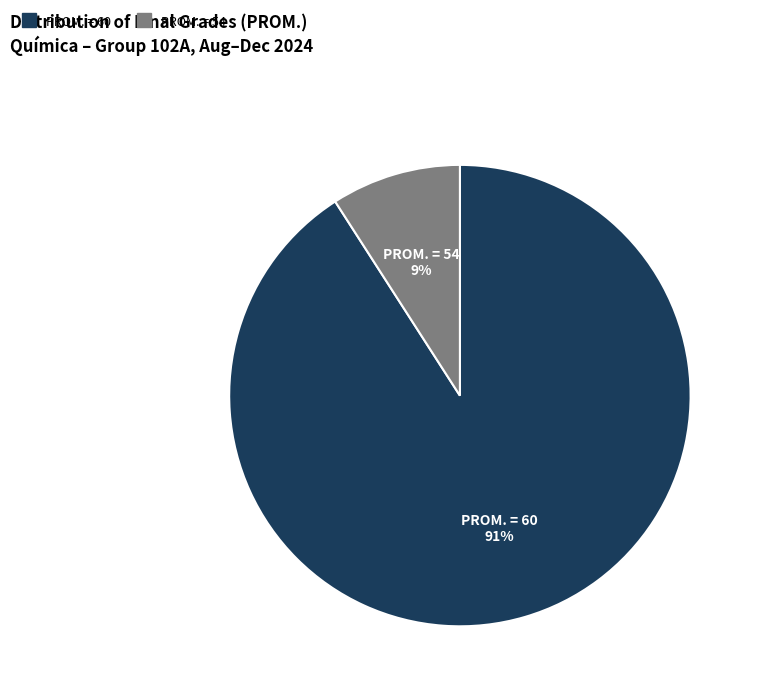

To the nearest percent, what is the average slice percentage?

50%